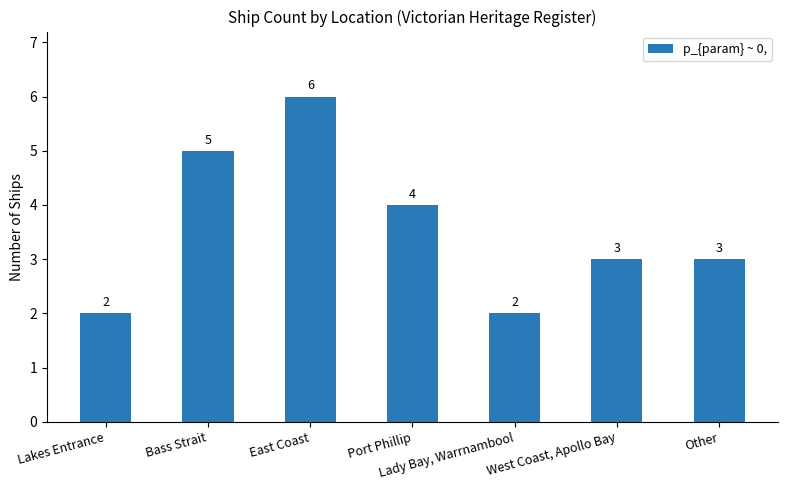

What position from the right is West Coast, Apollo Bay?

2